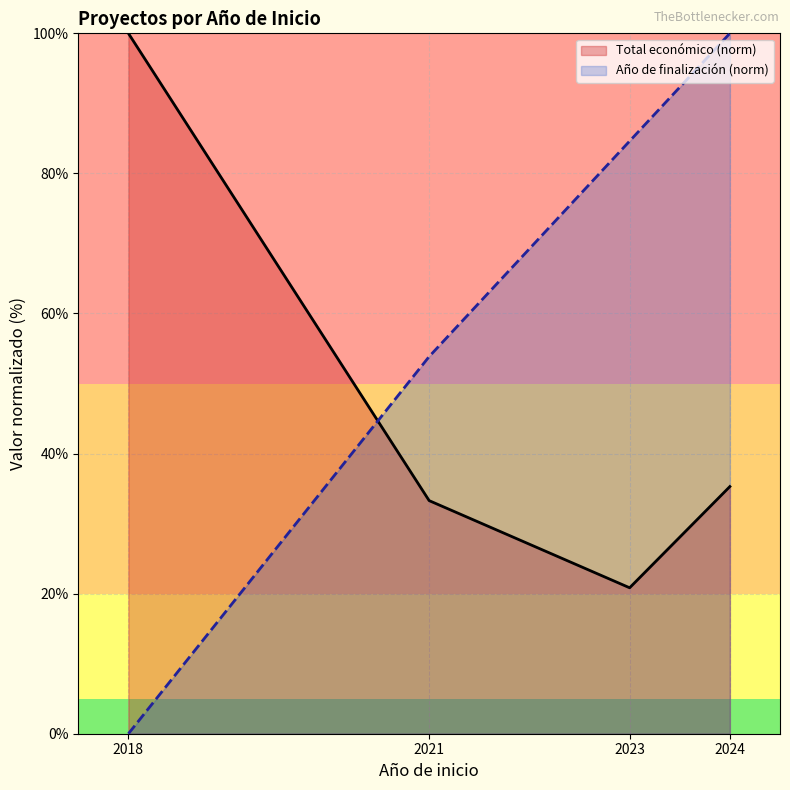

True or false: Año de finalización (norm) and Total económico (norm) cross at least once.

True